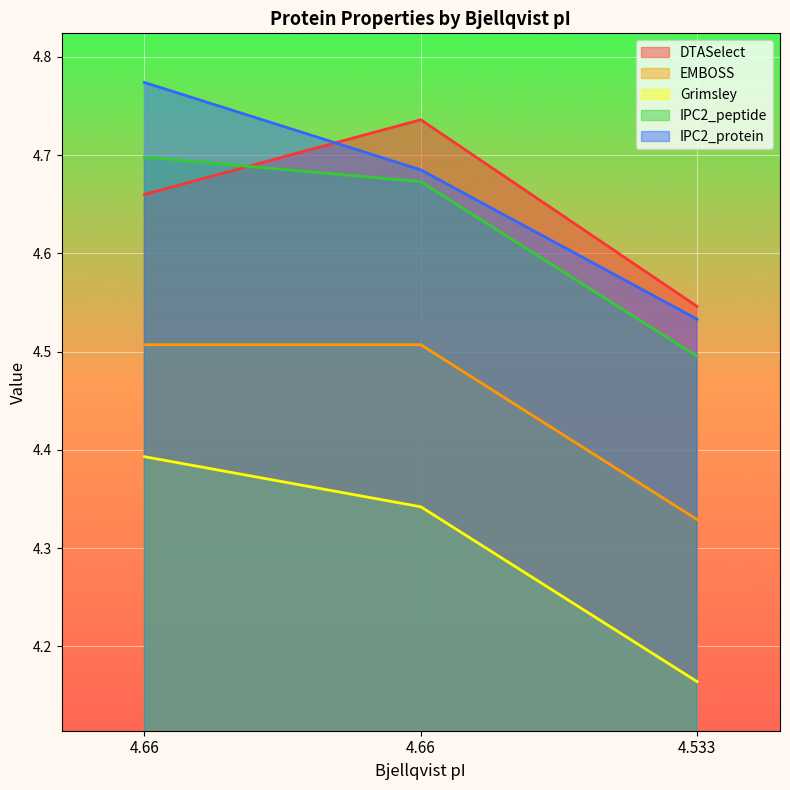

How many Grimsley values are between 4 and 5?

3